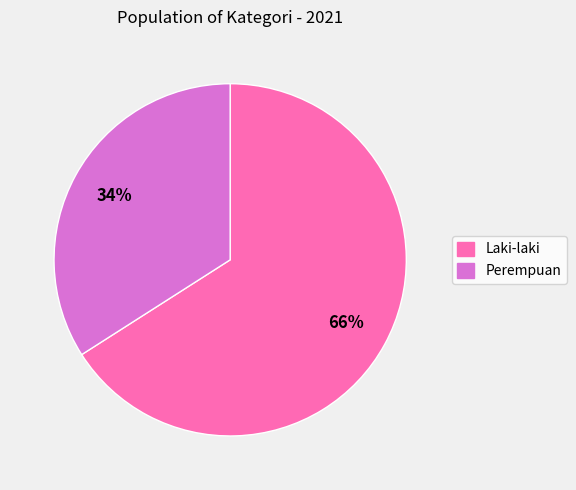

Which slice represents more than half of the pie?

Laki-laki